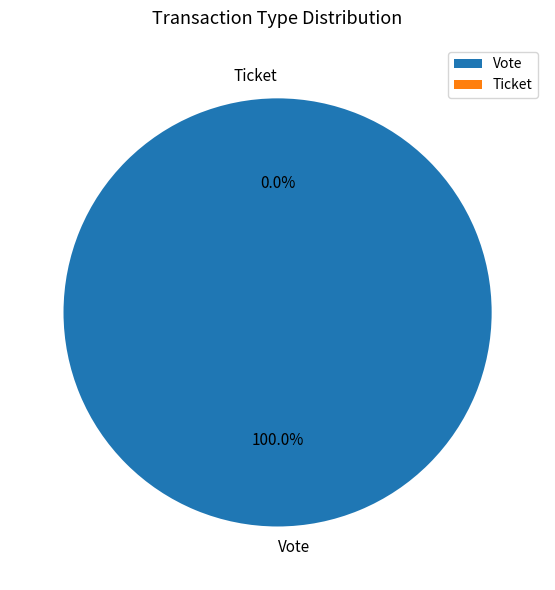

To the nearest percent, what is the average slice percentage?

50%